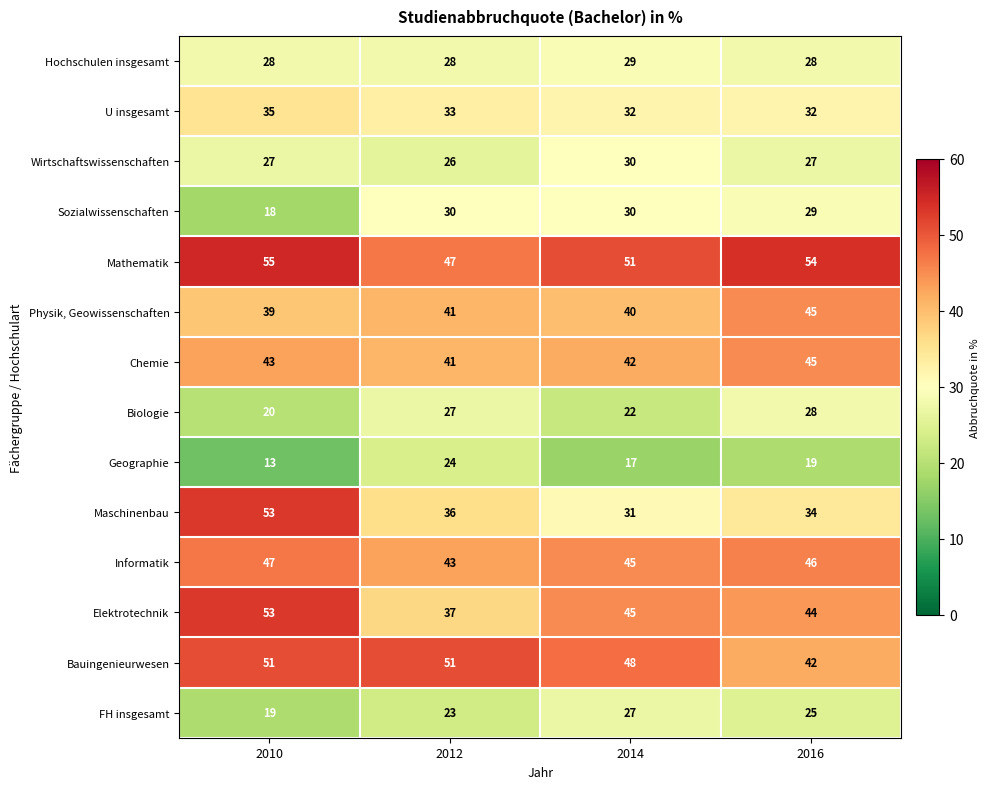

What is the maximum value for FH insgesamt?

27